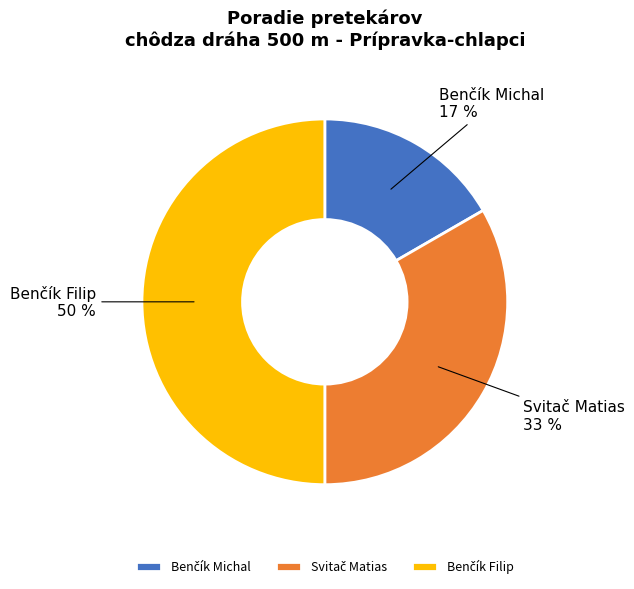

To the nearest percent, what is the difference between the largest and smallest slice percentages?

33%